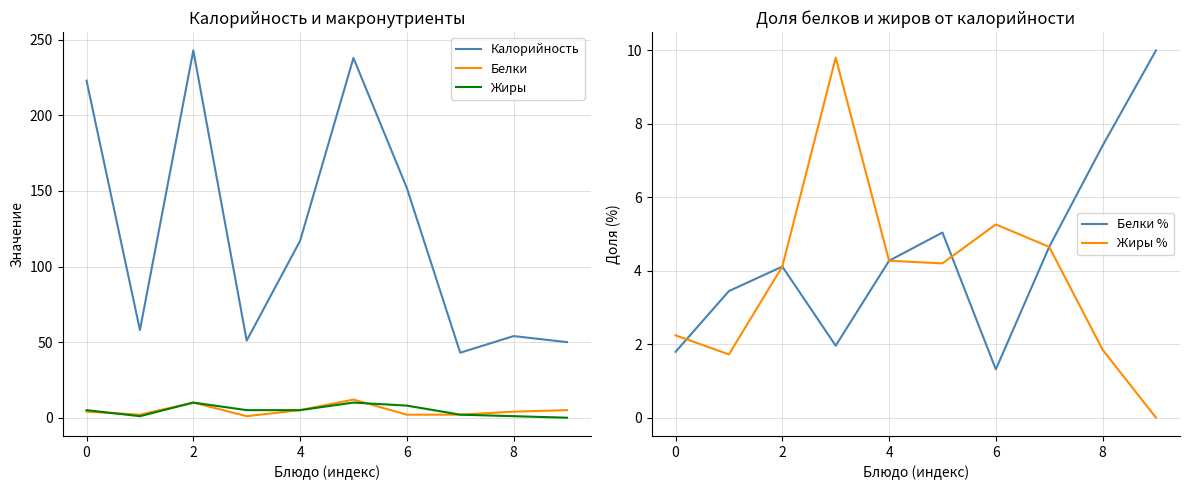

Is it true that Жиры equals 5 at 0?

True